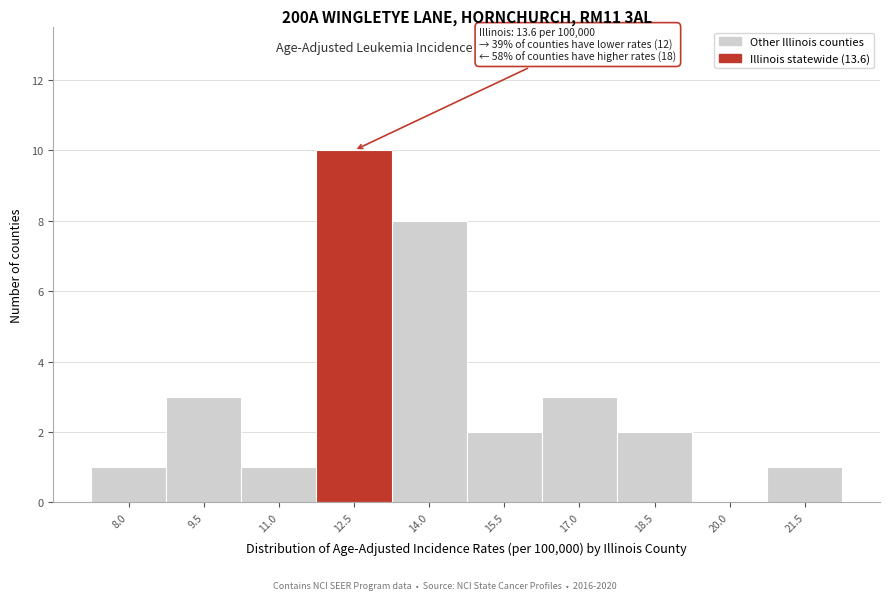

Reading left to right, extract all data points from this chart.

8.0=1	9.5=3	11.0=1	12.5=10	14.0=8	15.5=2	17.0=3	18.5=2	20.0=0	21.5=1